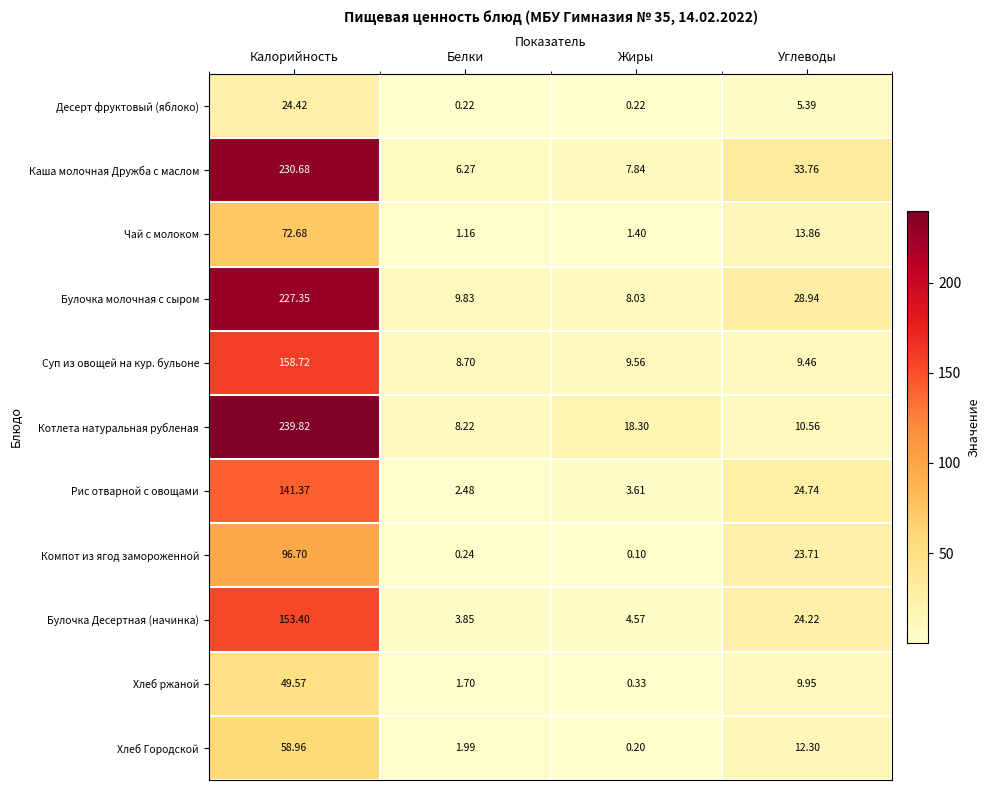

Between Калорийность and Белки, which series saw the biggest shift?

Котлета натуральная рубленая